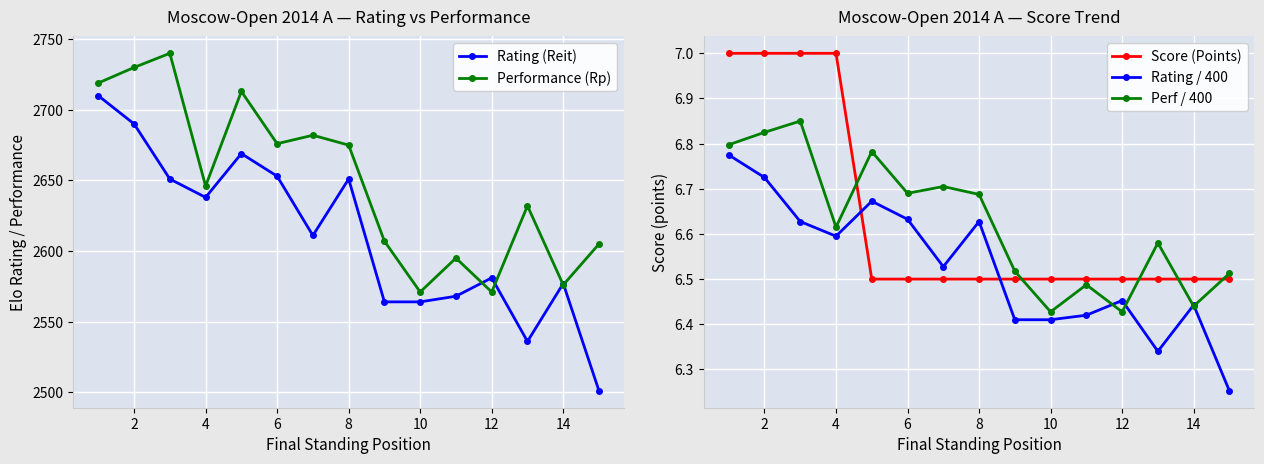

The value of Perf / 400 at 8 is 11.7. True or false?

False